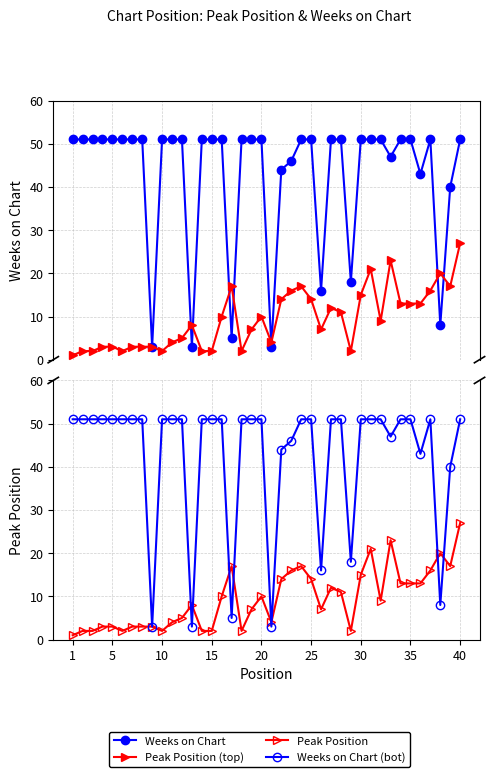

Which label corresponds to the largest value in the chart?

1